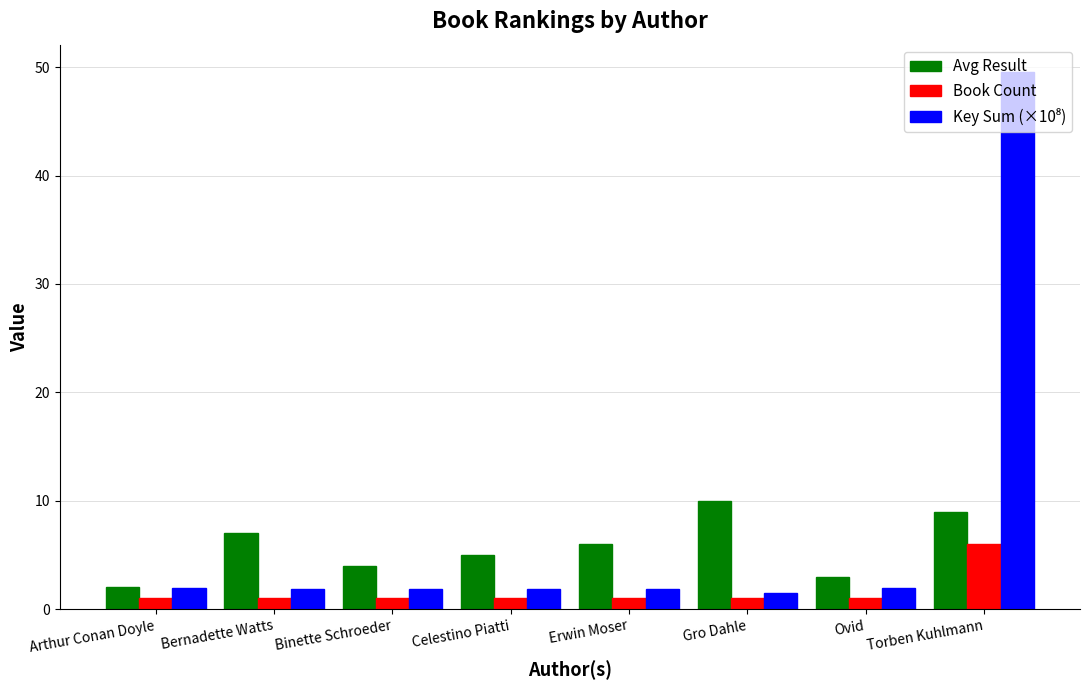

What position from the left is Ovid?

7